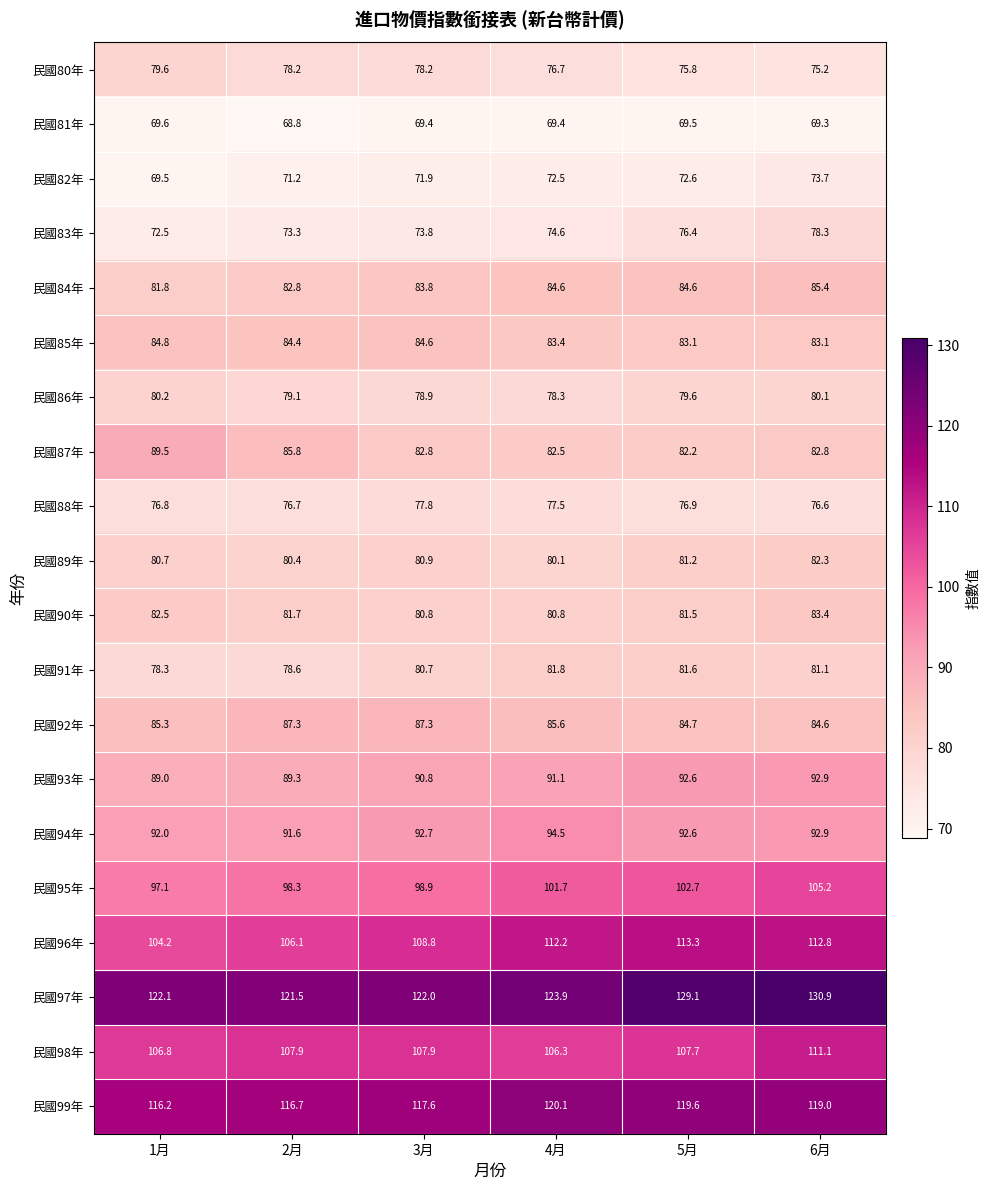

Between 1月 and 4月, which series saw the biggest shift?

民國96年